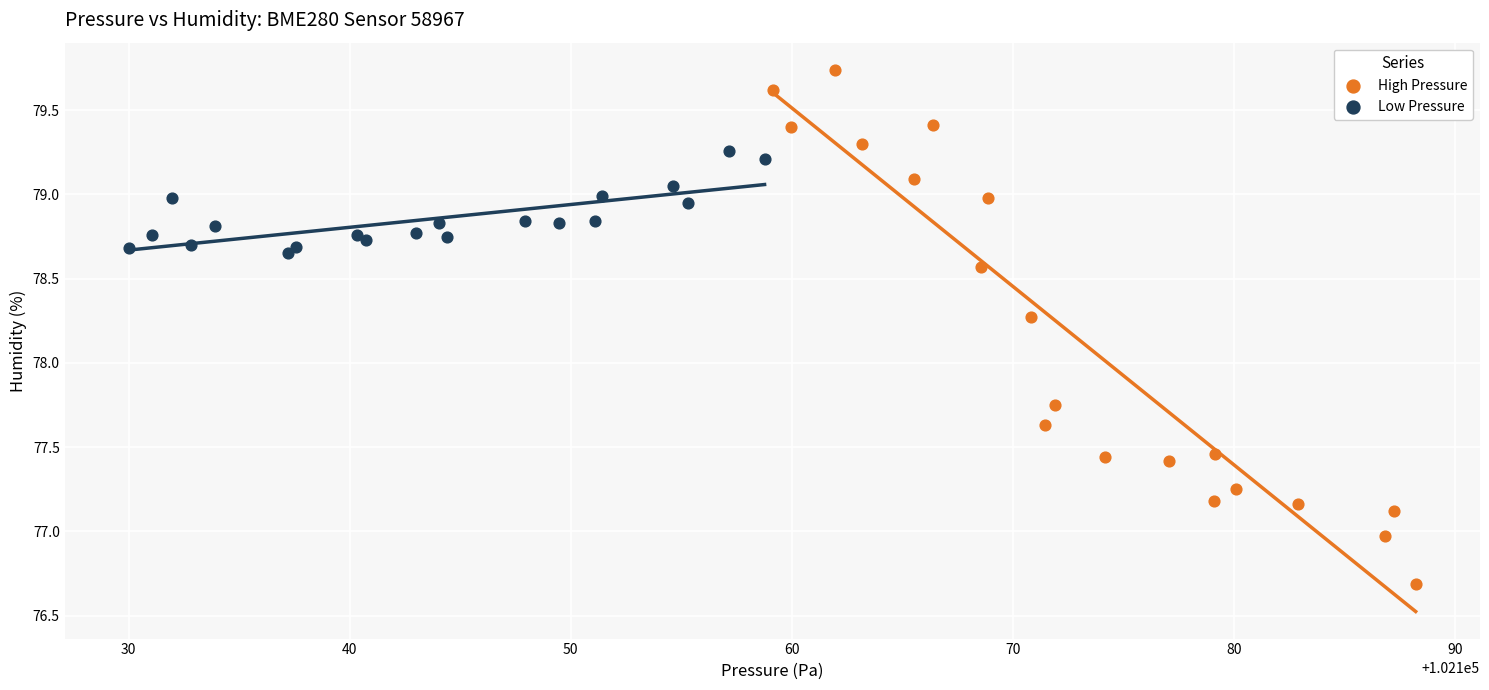

Which series contains the lowest Y value?

High Pressure